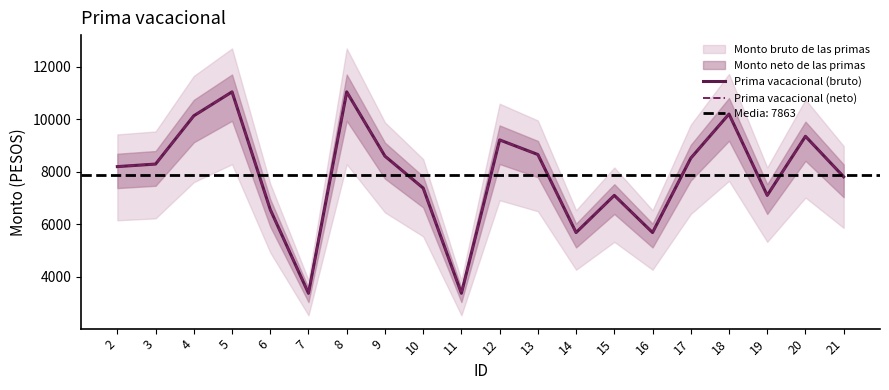

Where is the first local minimum for Prima vacacional (bruto)?

7